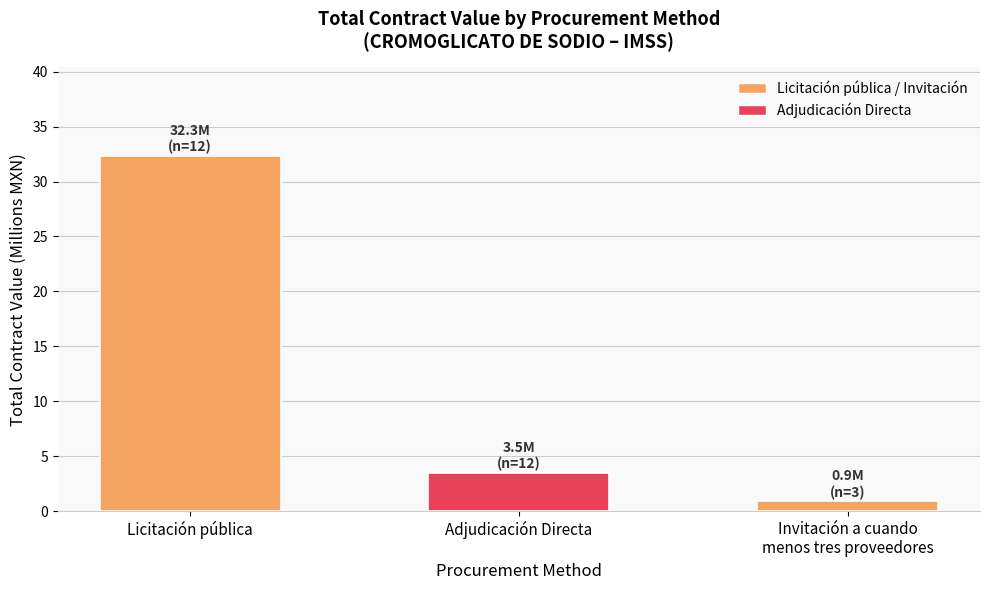

What position from the left is Invitación a cuando
menos tres proveedores?

3